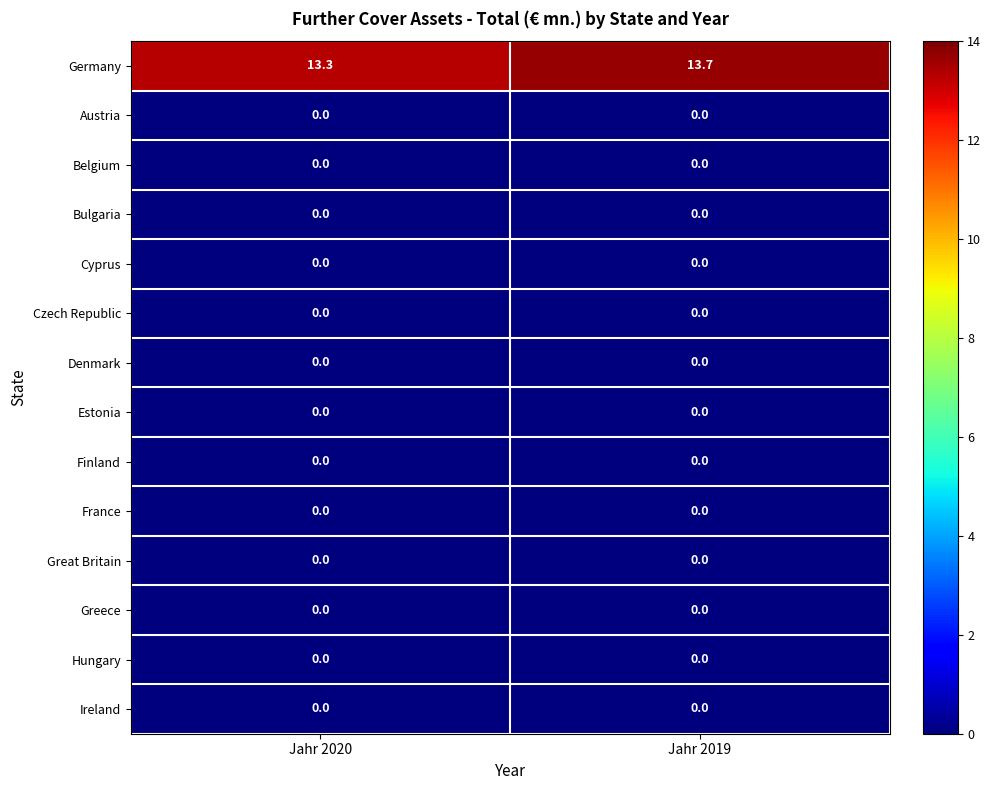

Which series has the largest total across all categories?

Germany